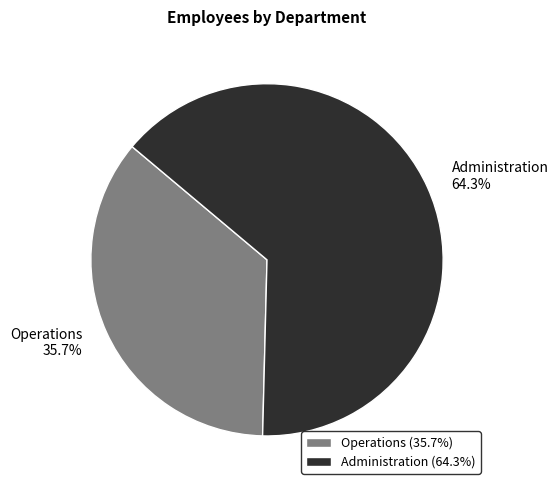

To the nearest percent, what is the average slice percentage?

50%